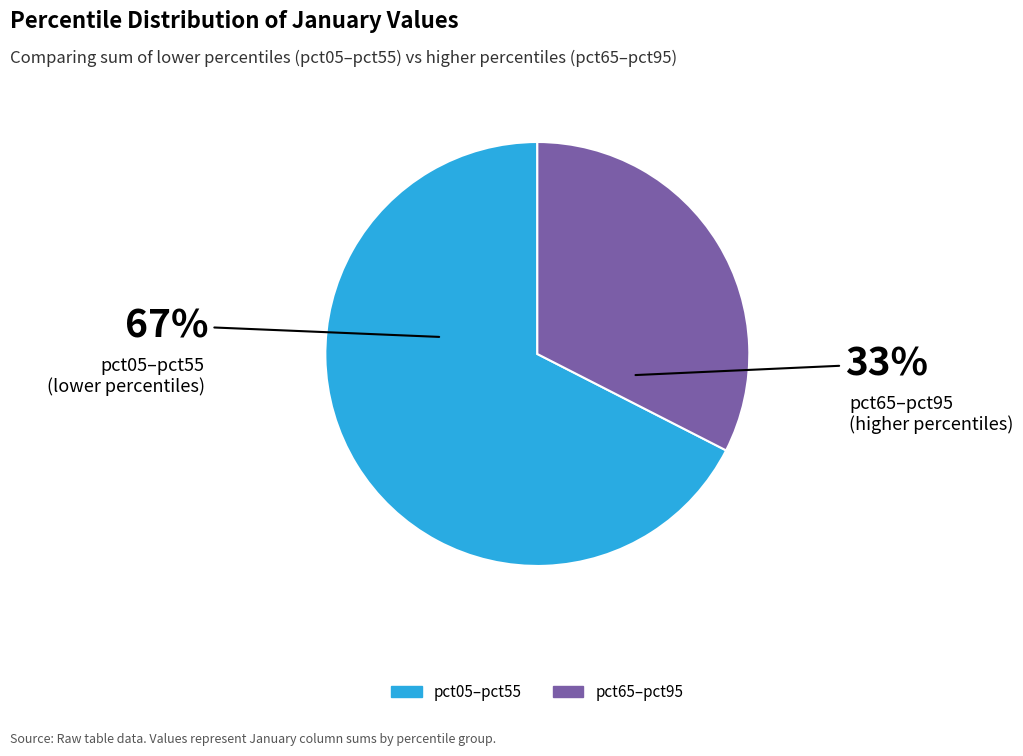

Combined, do pct05–pct55 and pct65–pct95 account for over 50%?

Yes